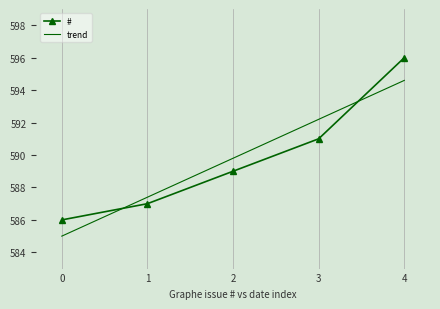

What is the difference between the values at 2019-11-14 11:52 and 2019-03-08 13:13?

10